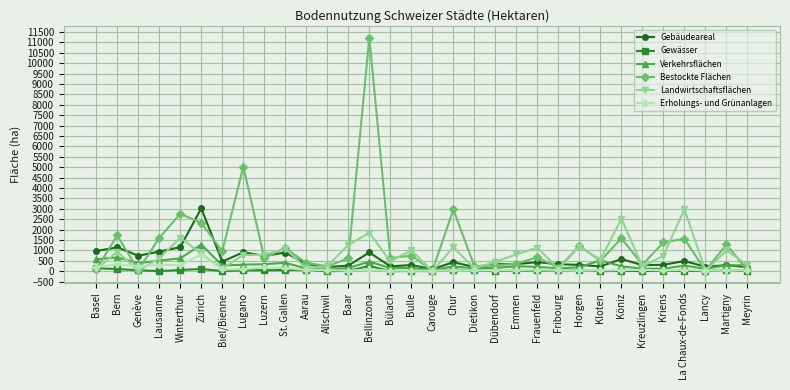

True or false: Erholungs- und Grünanlagen has more than 1 points higher than both neighbors.

True